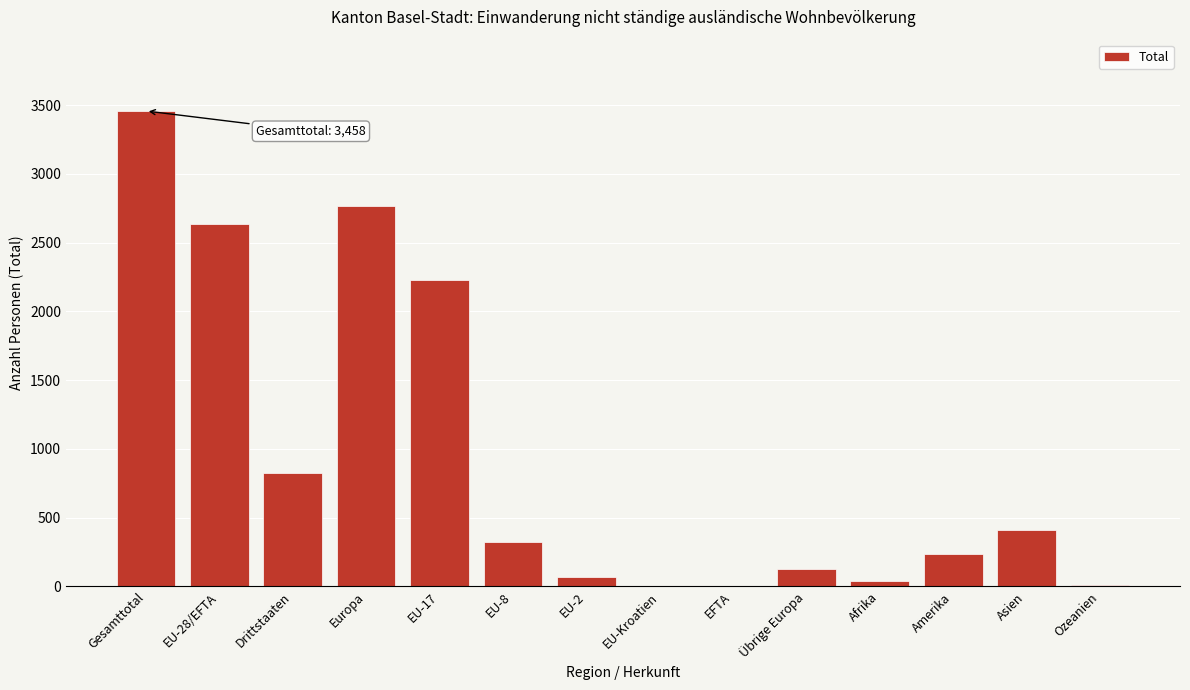

Is it true that the value at Europa is 4462?

False